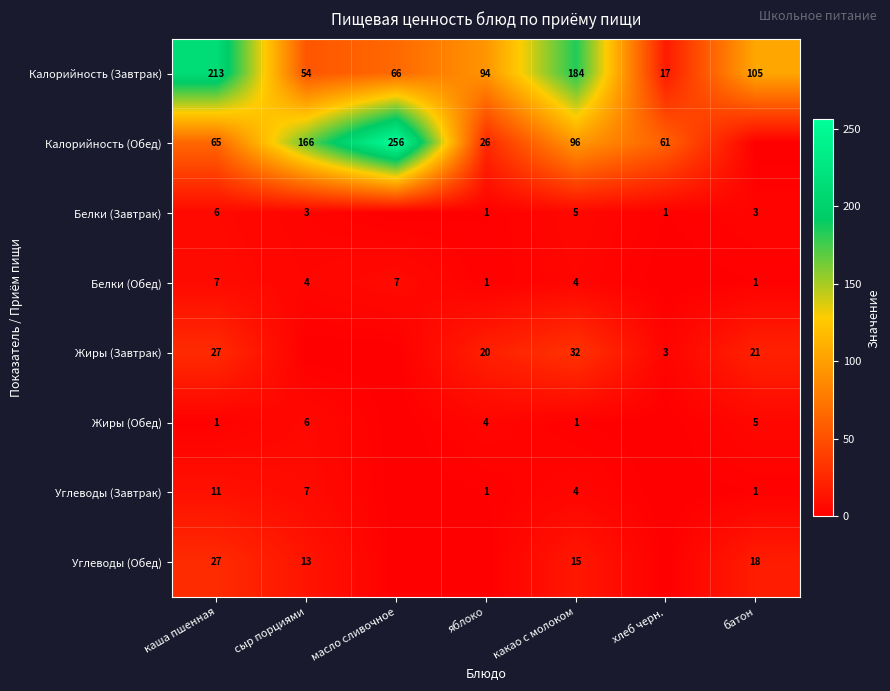

Is it true that Калорийность (Завтрак) equals 164 at яблоко?

False